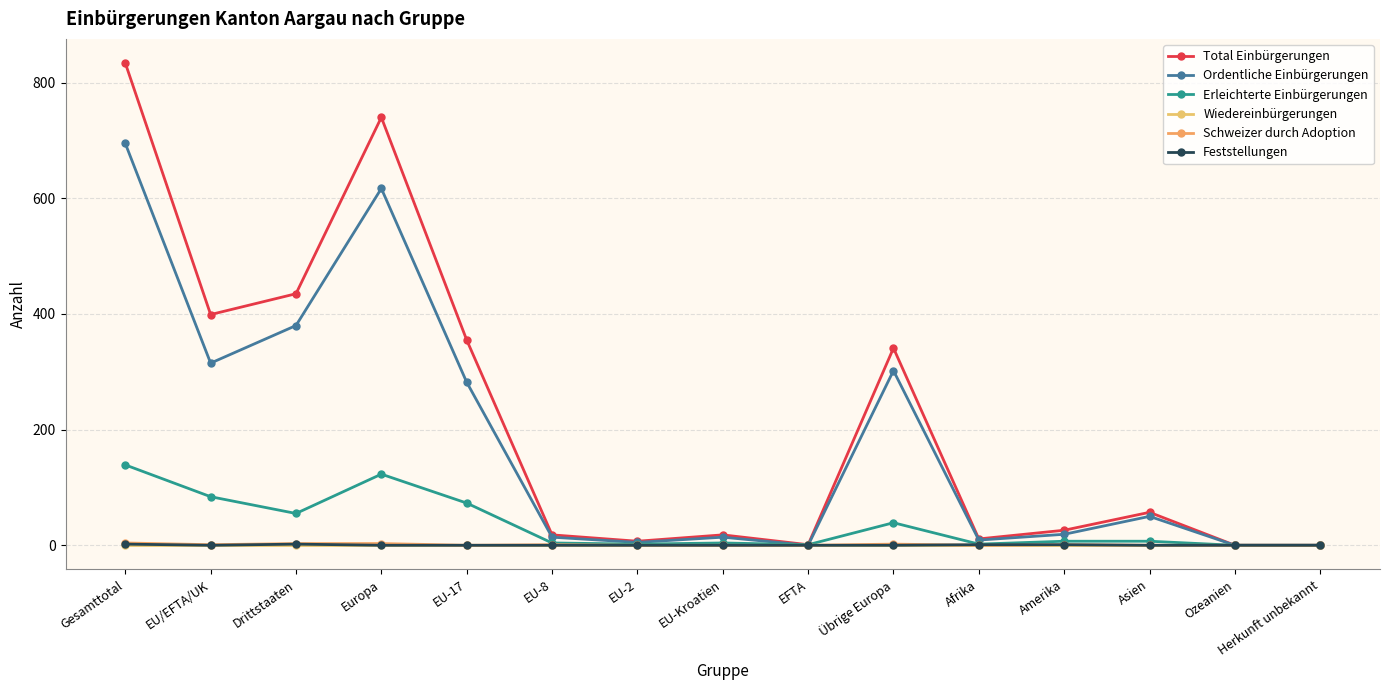

Reading left to right, transcribe all the data shown in this chart.

Total Einbürgerungen: Gesamttotal=834	EU/EFTA/UK=399	Drittstaaten=435	Europa=740	EU-17=355	EU-8=18	EU-2=7	EU-Kroatien=18	EFTA=1	Übrige Europa=341	Afrika=11	Amerika=26	Asien=57	Ozeanien=0	Herkunft unbekannt=0
Ordentliche Einbürgerungen: Gesamttotal=695	EU/EFTA/UK=315	Drittstaaten=380	Europa=617	EU-17=282	EU-8=14	EU-2=5	EU-Kroatien=14	EFTA=0	Übrige Europa=302	Afrika=9	Amerika=19	Asien=50	Ozeanien=0	Herkunft unbekannt=0
Erleichterte Einbürgerungen: Gesamttotal=139	EU/EFTA/UK=84	Drittstaaten=55	Europa=123	EU-17=73	EU-8=4	EU-2=2	EU-Kroatien=4	EFTA=1	Übrige Europa=39	Afrika=2	Amerika=7	Asien=7	Ozeanien=0	Herkunft unbekannt=0
Wiedereinbürgerungen: Gesamttotal=0	EU/EFTA/UK=0	Drittstaaten=0	Europa=0	EU-17=0	EU-8=0	EU-2=0	EU-Kroatien=0	EFTA=0	Übrige Europa=0	Afrika=0	Amerika=0	Asien=0	Ozeanien=0	Herkunft unbekannt=0
Schweizer durch Adoption: Gesamttotal=4	EU/EFTA/UK=1	Drittstaaten=3	Europa=3	EU-17=0	EU-8=1	EU-2=0	EU-Kroatien=0	EFTA=0	Übrige Europa=2	Afrika=0	Amerika=1	Asien=0	Ozeanien=0	Herkunft unbekannt=0
Feststellungen: Gesamttotal=2	EU/EFTA/UK=0	Drittstaaten=2	Europa=0	EU-17=0	EU-8=0	EU-2=0	EU-Kroatien=0	EFTA=0	Übrige Europa=0	Afrika=1	Amerika=1	Asien=0	Ozeanien=0	Herkunft unbekannt=0